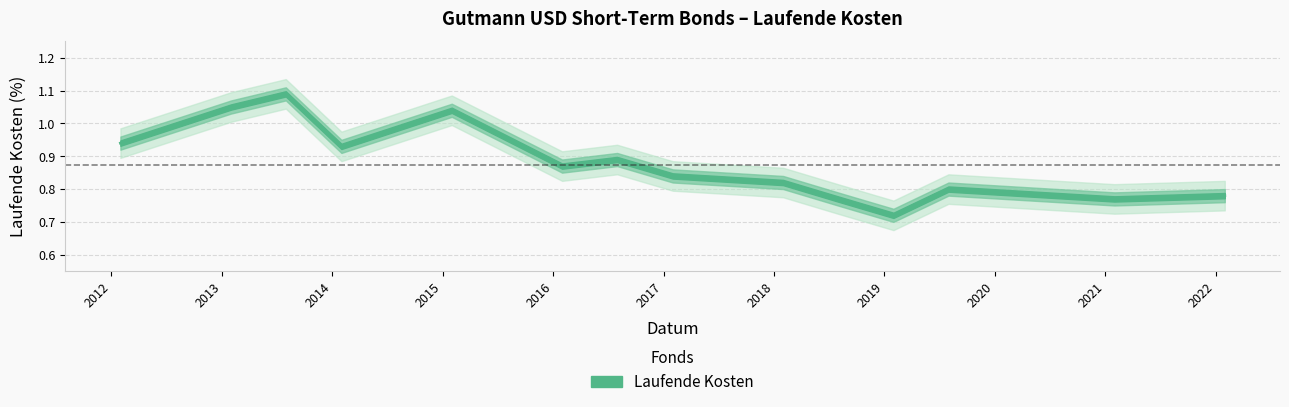

True or false: there are more than 0 points higher than both neighbors.

True